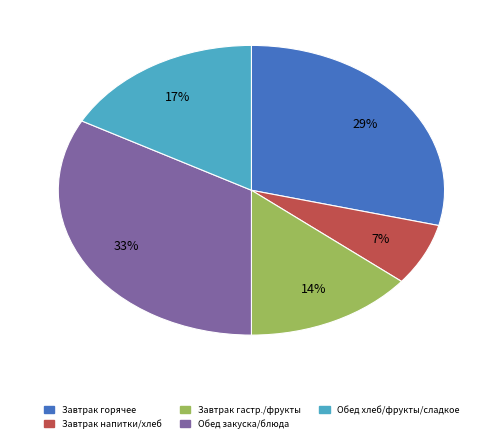

Does any single category account for the majority?

No